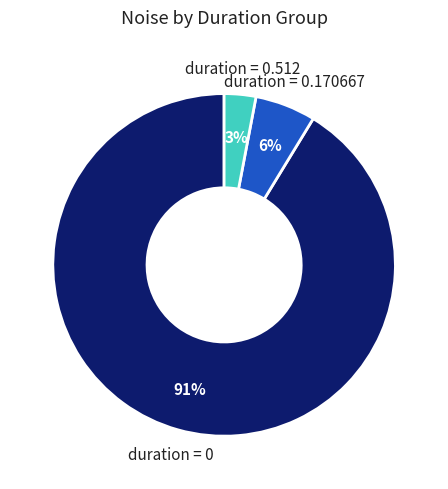

Count the number of slices in the pie.

3